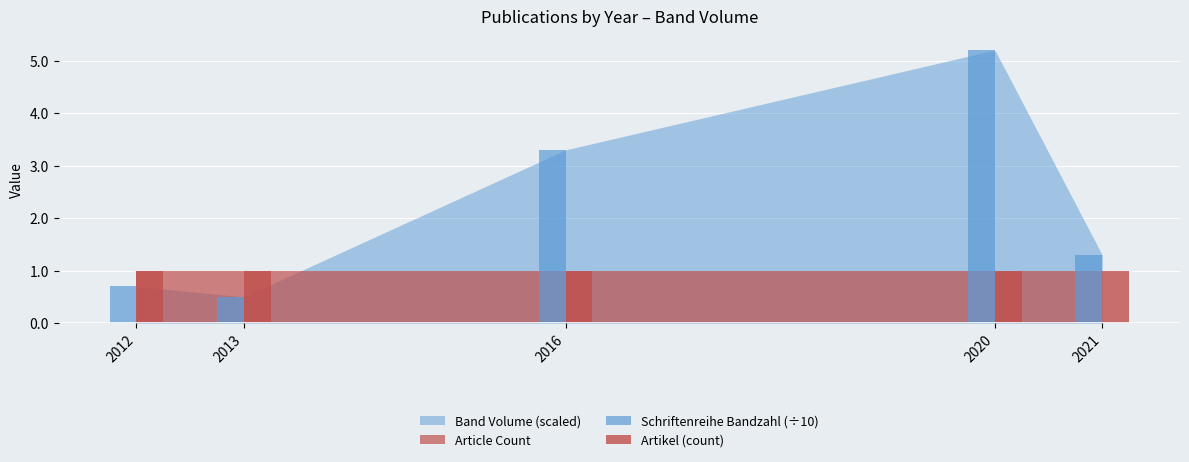

List the series in order of their peak value, highest first.

Schriftenreihe Bandzahl (÷10), Artikel (count)